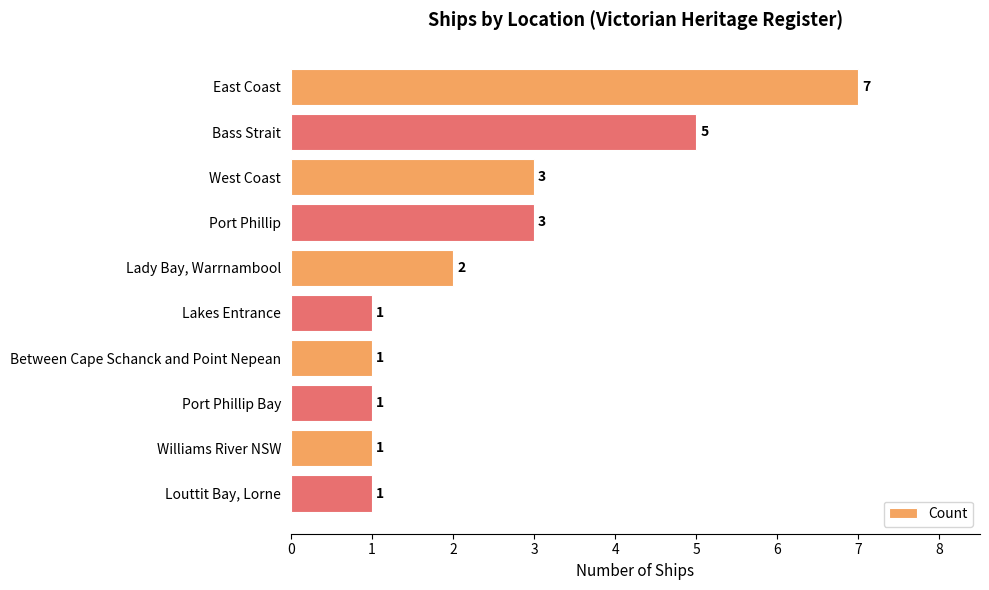

Does the chart contain stacked bars?

No